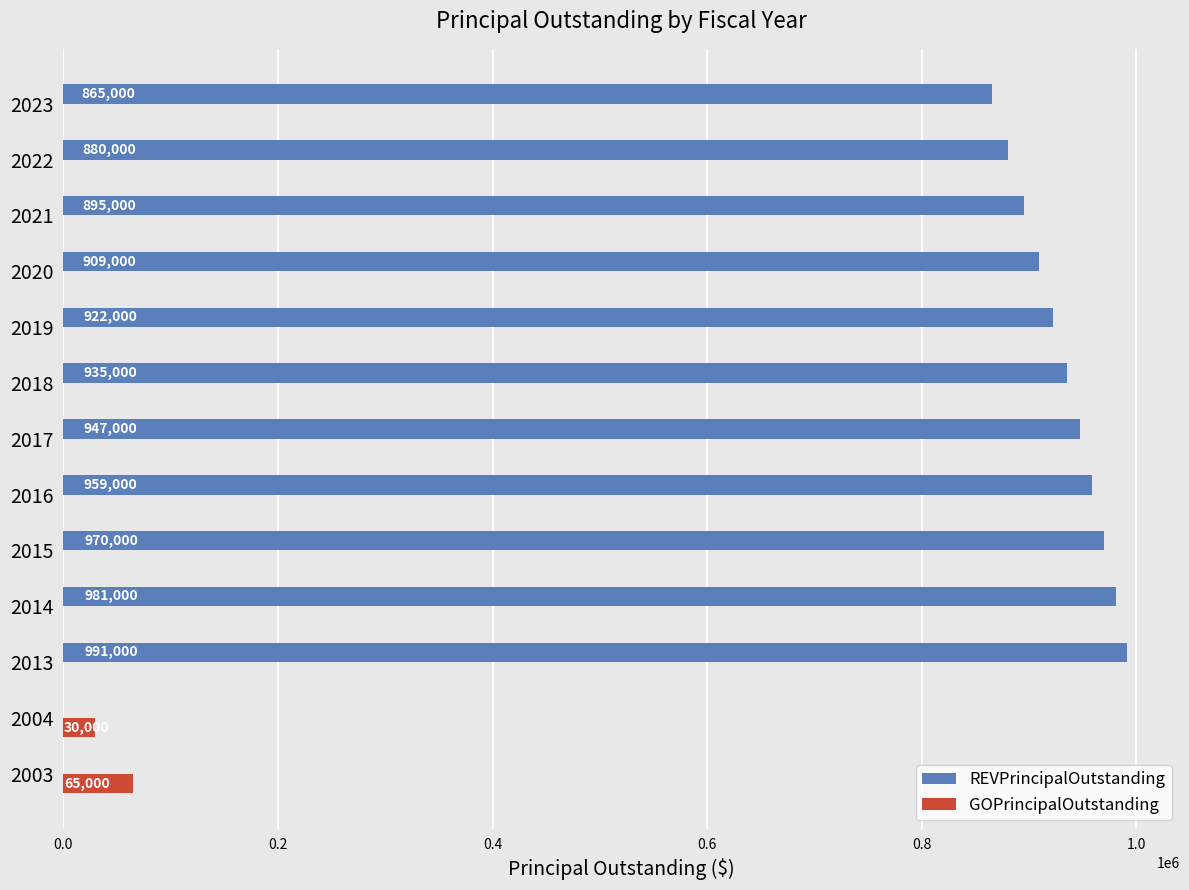

The value of REVPrincipalOutstanding at 2023 is 865000. True or false?

True